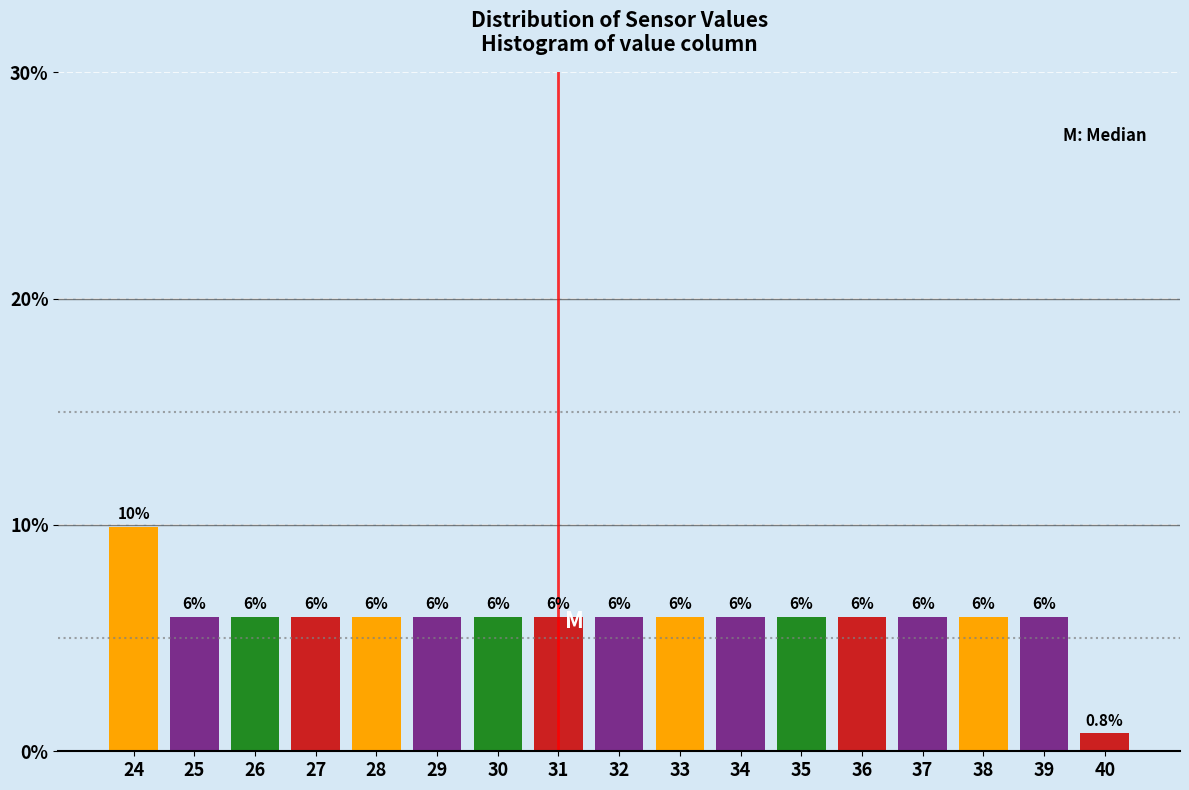

Reading left to right, list all the values displayed in this chart.

24=9.9	25=6.0	26=6.0	27=6.0	28=6.0	29=6.0	30=6.0	31=6.0	32=6.0	33=6.0	34=6.0	35=6.0	36=6.0	37=6.0	38=6.0	39=6.0	40=0.8